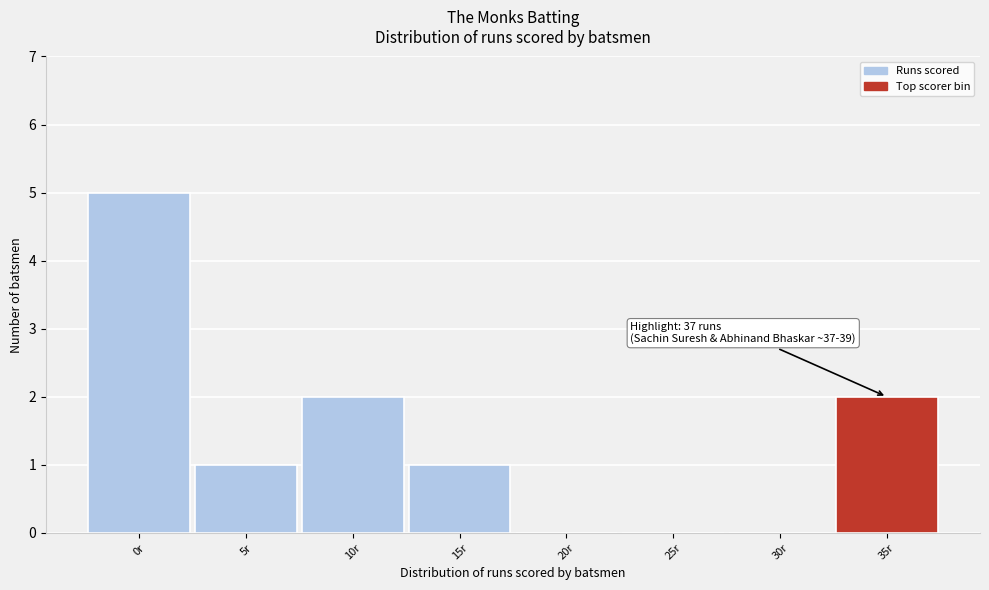

Reading left to right, what are all the values shown in this chart?

0r=5	5r=1	10r=2	15r=1	20r=0	25r=0	30r=0	35r=2